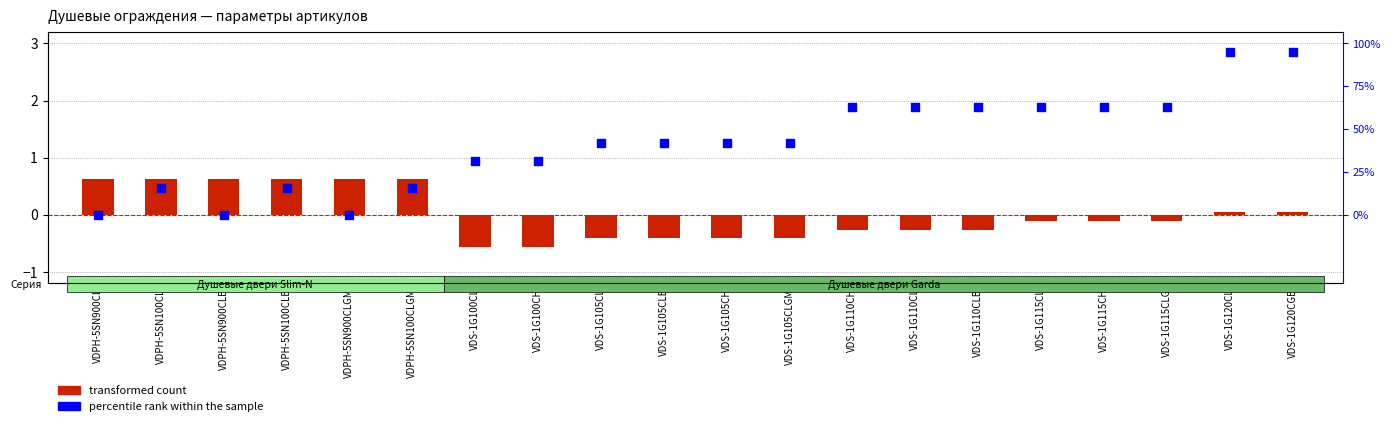

Which series reaches the maximum Y coordinate?

percentile rank within the sample